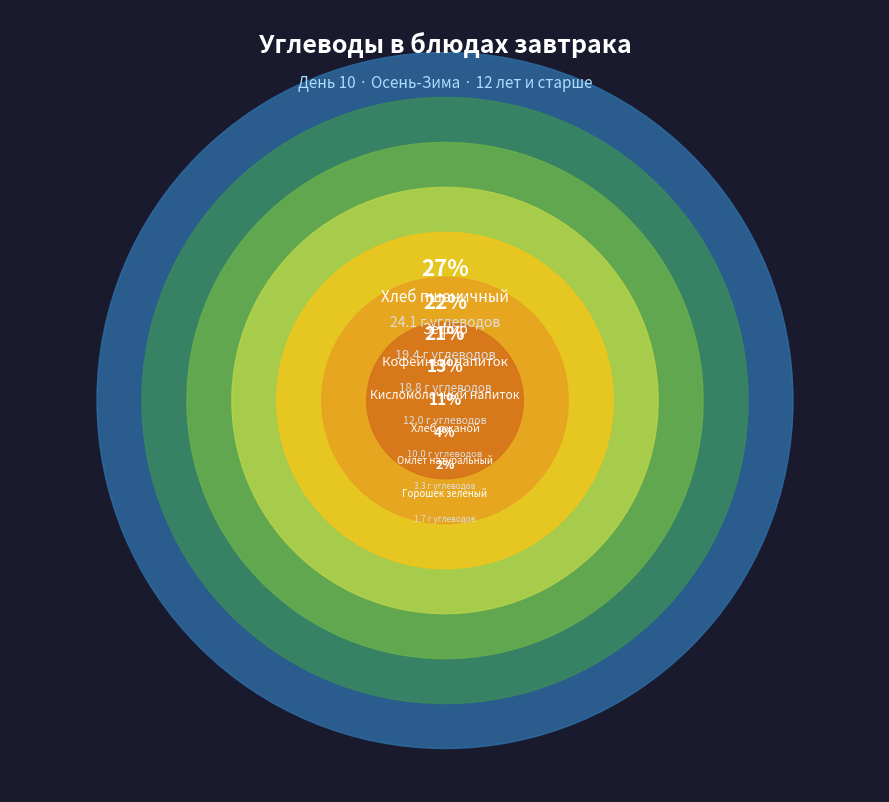

Does Хлеб пшеничный (завтрак) represent more than half of the total?

No